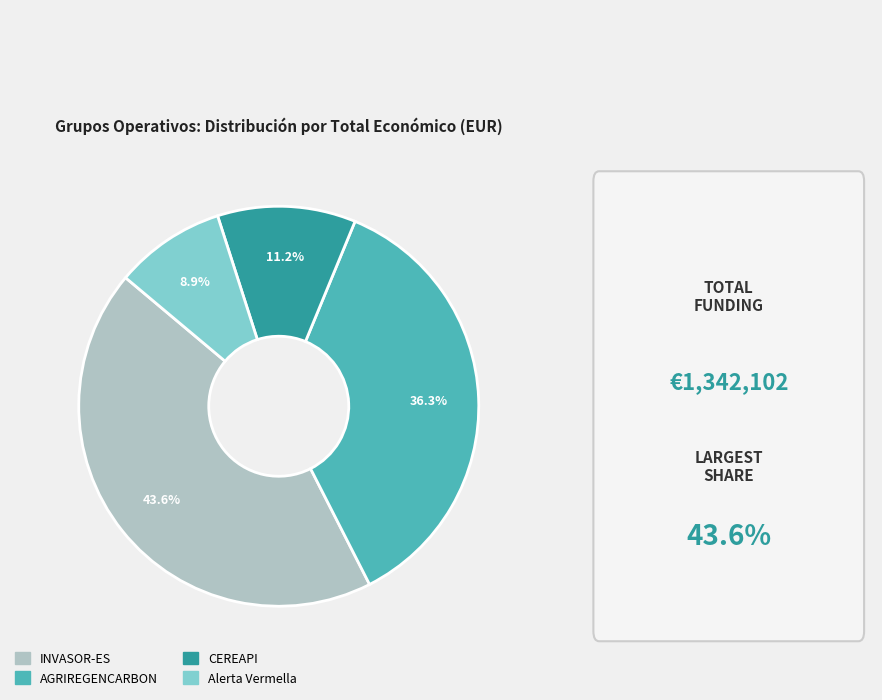

What is the smallest slice in the pie chart?

Alerta Vermella